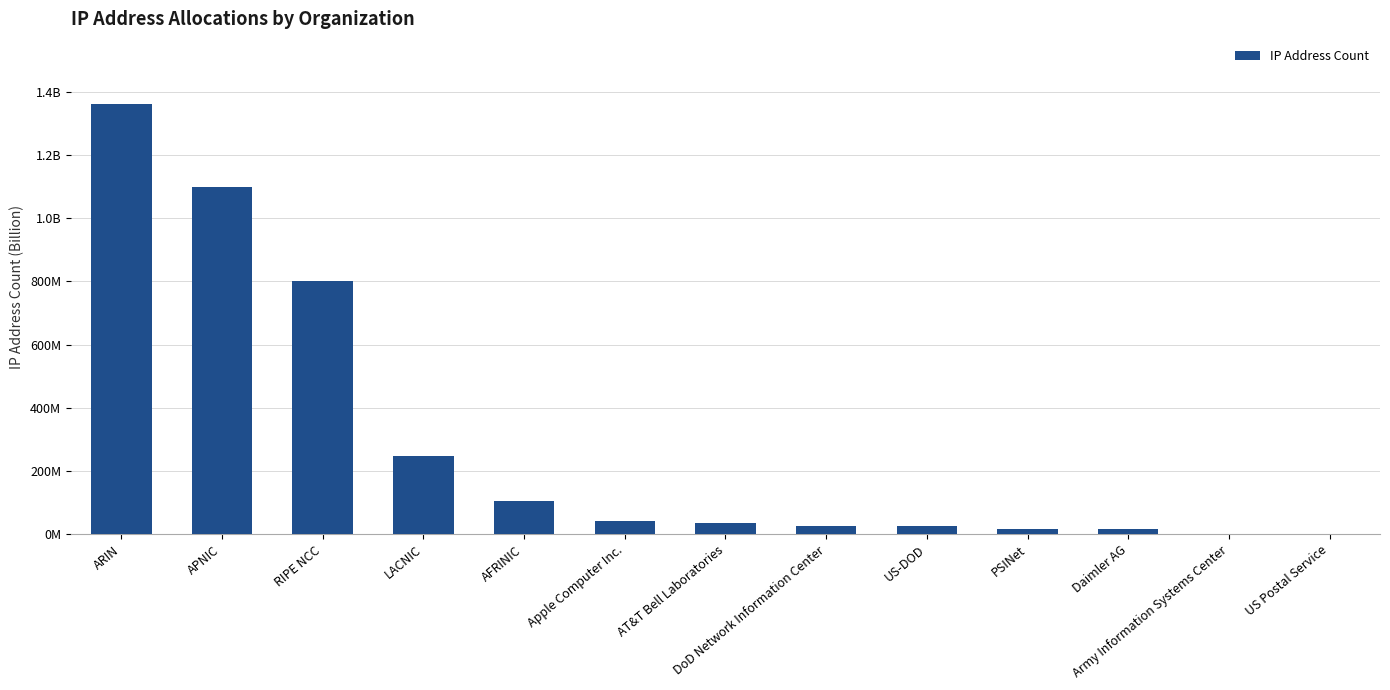

At which label does the data first exceed 34783041?

ARIN